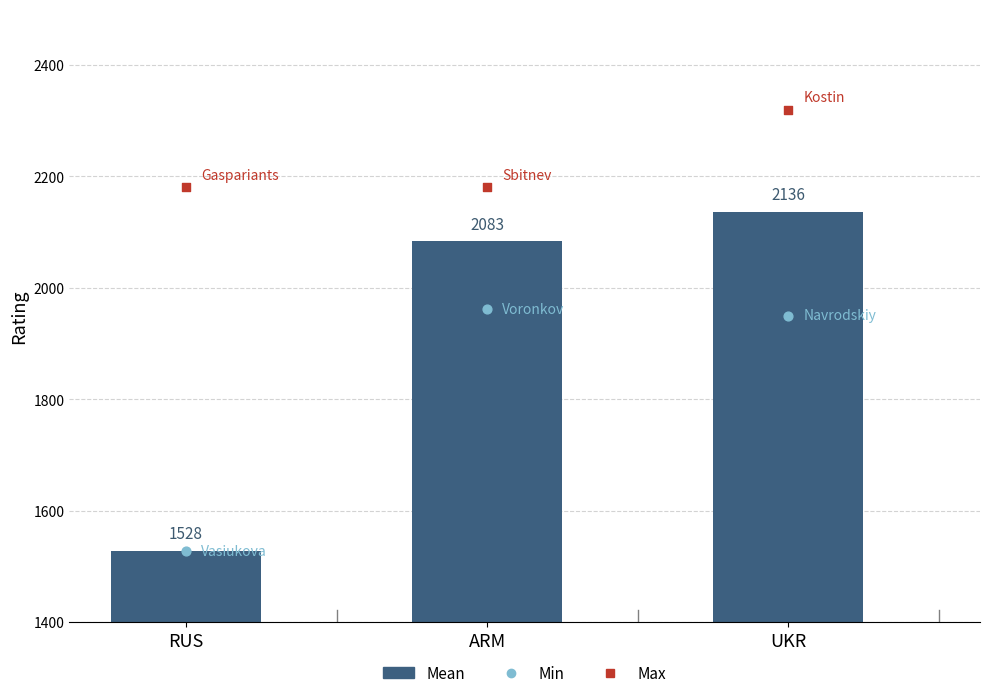

Which has a higher value, UKR or RUS?

UKR